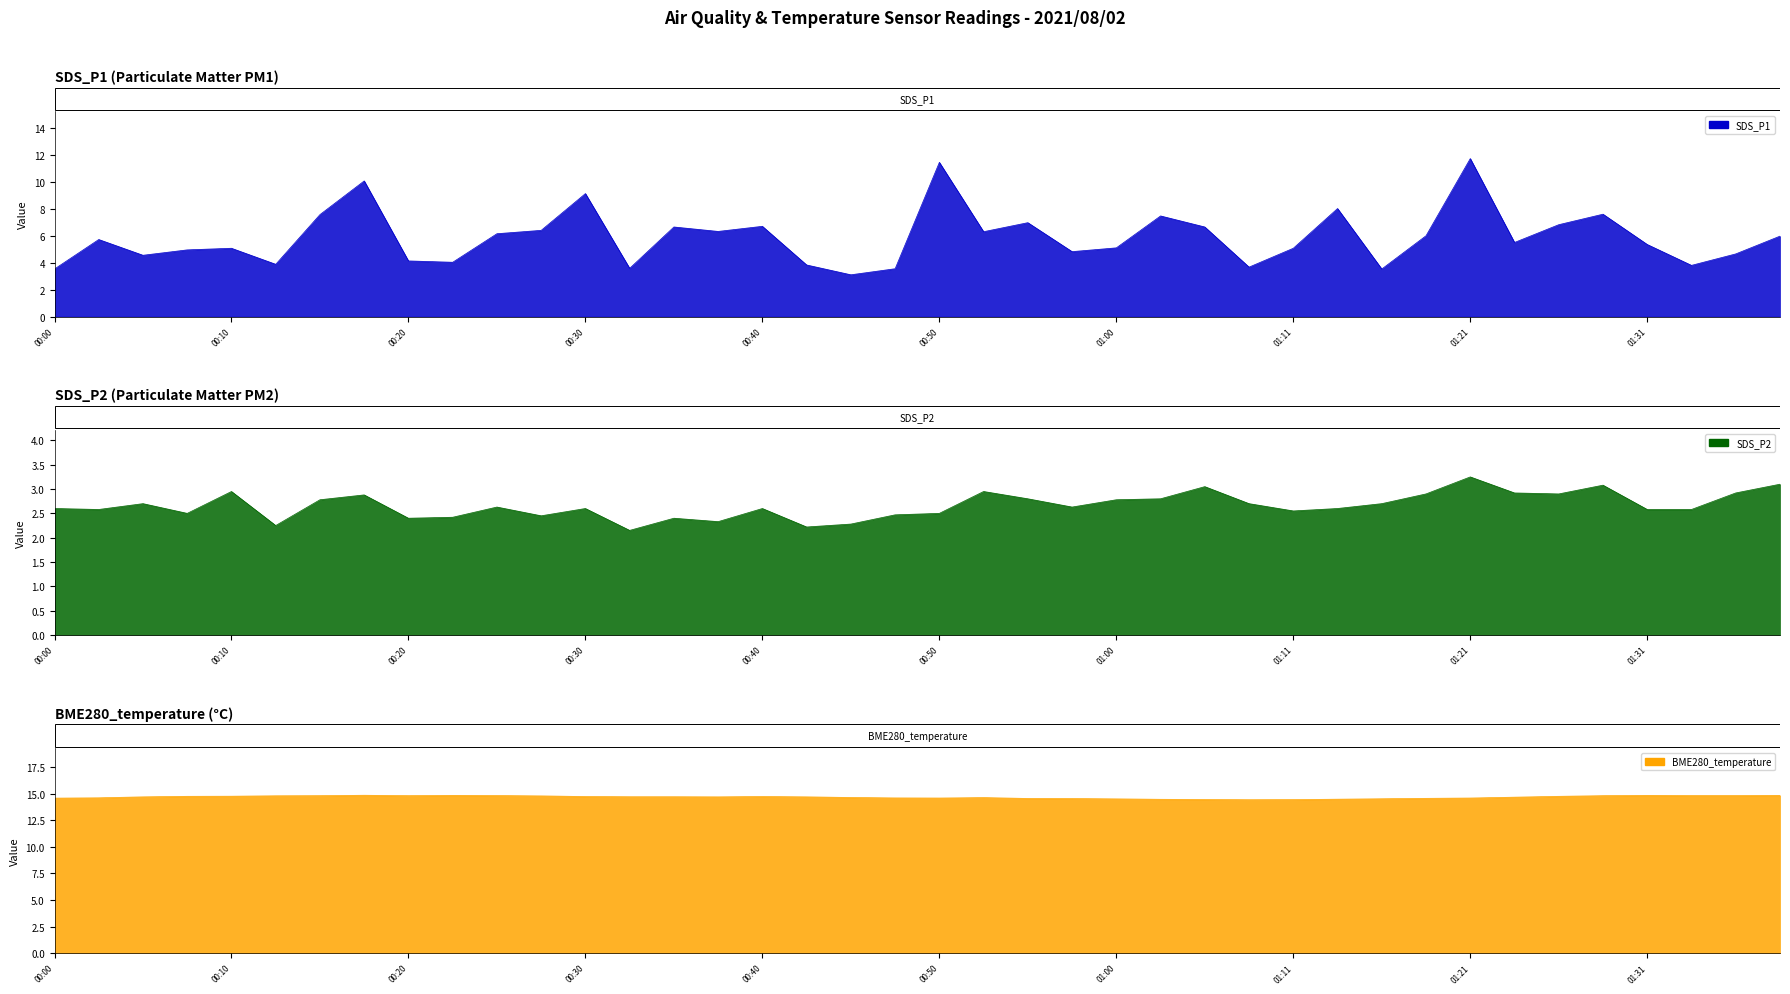

True or false: SDS_P2 and BME280_temperature cross at least once.

False